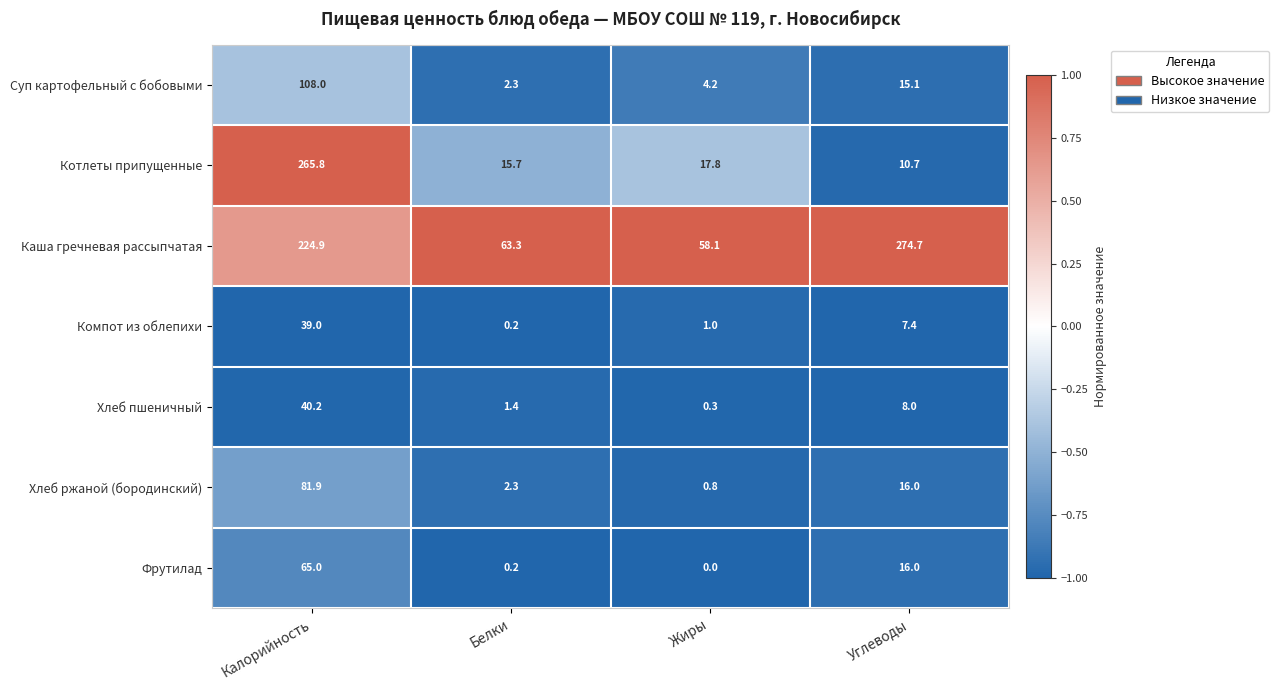

What is the minimum value shown in the chart?

0.0